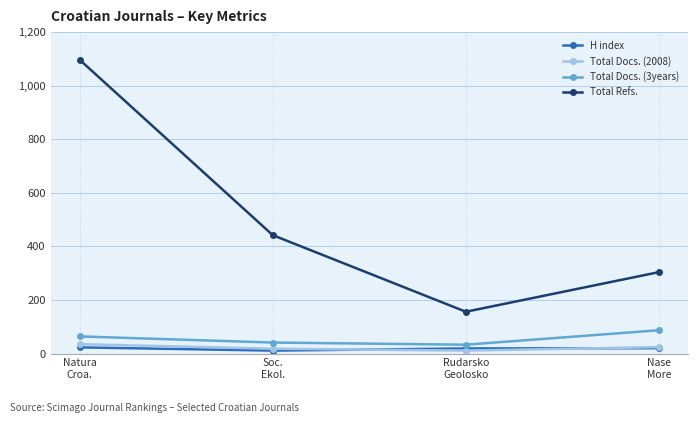

Which series has the largest total across all categories?

Total Refs.